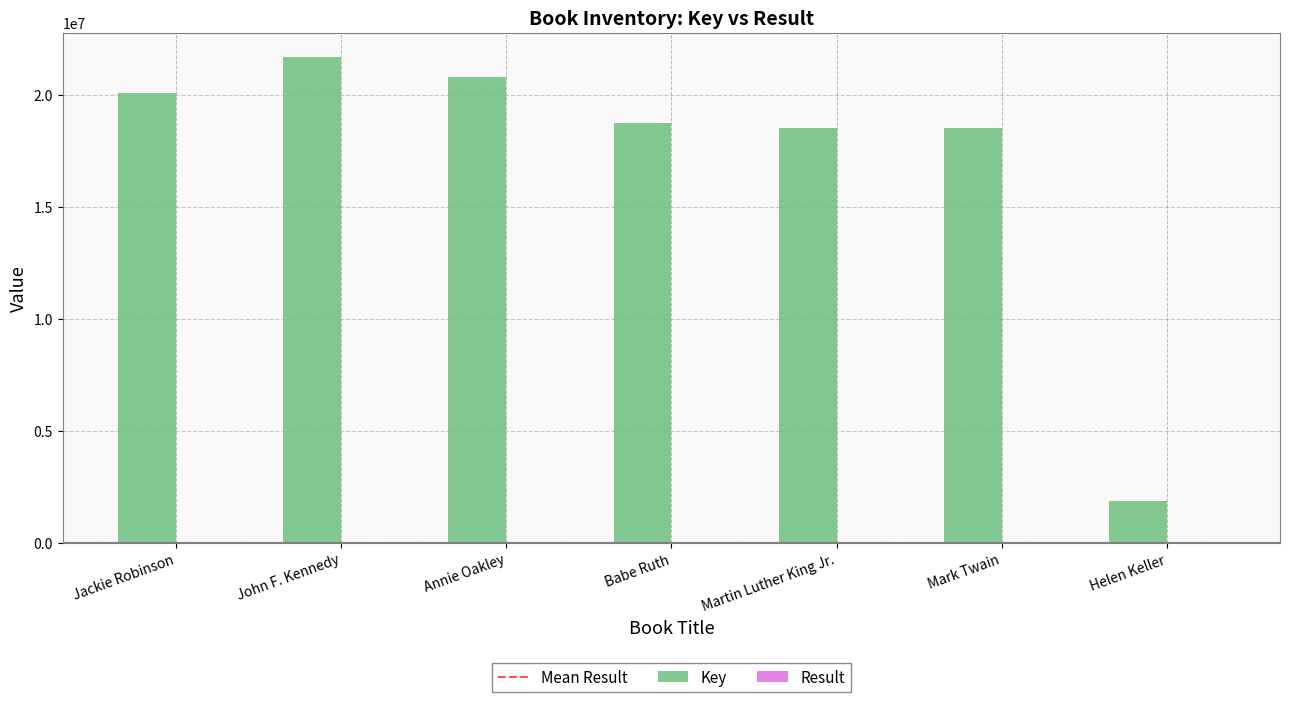

The Key series shows 29189516 at Babe Ruth. True or false?

False